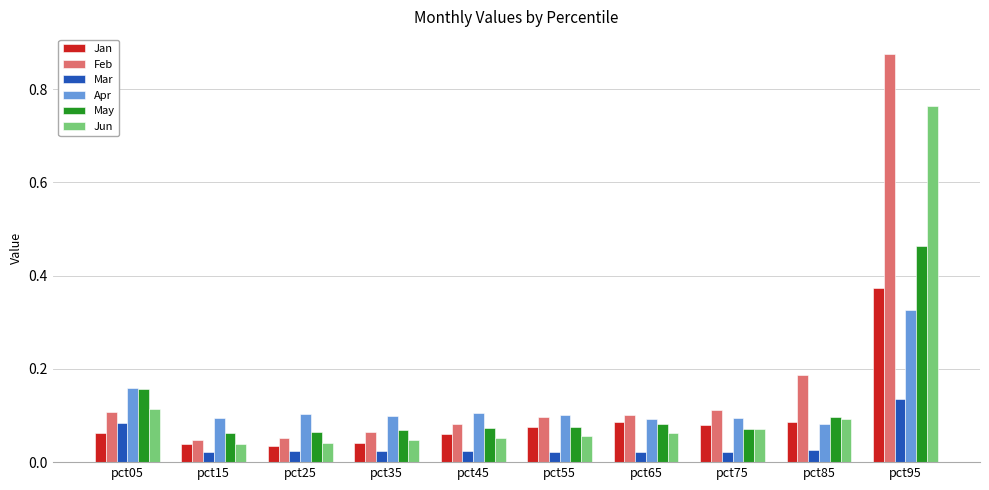

How many Apr values are between 0 and 1?

10